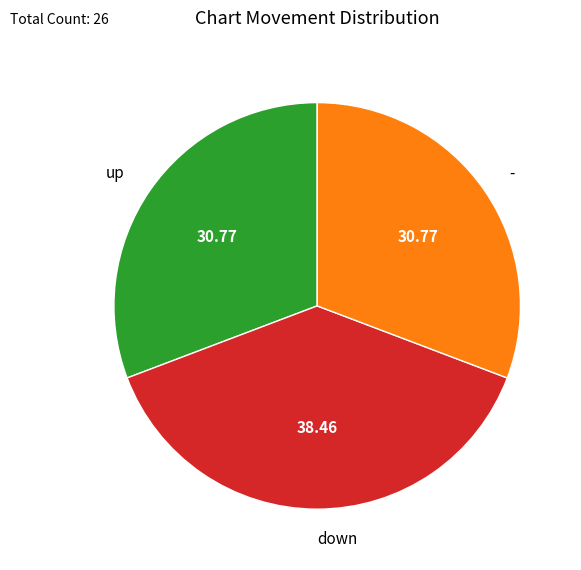

Which category has the biggest portion of the pie?

down